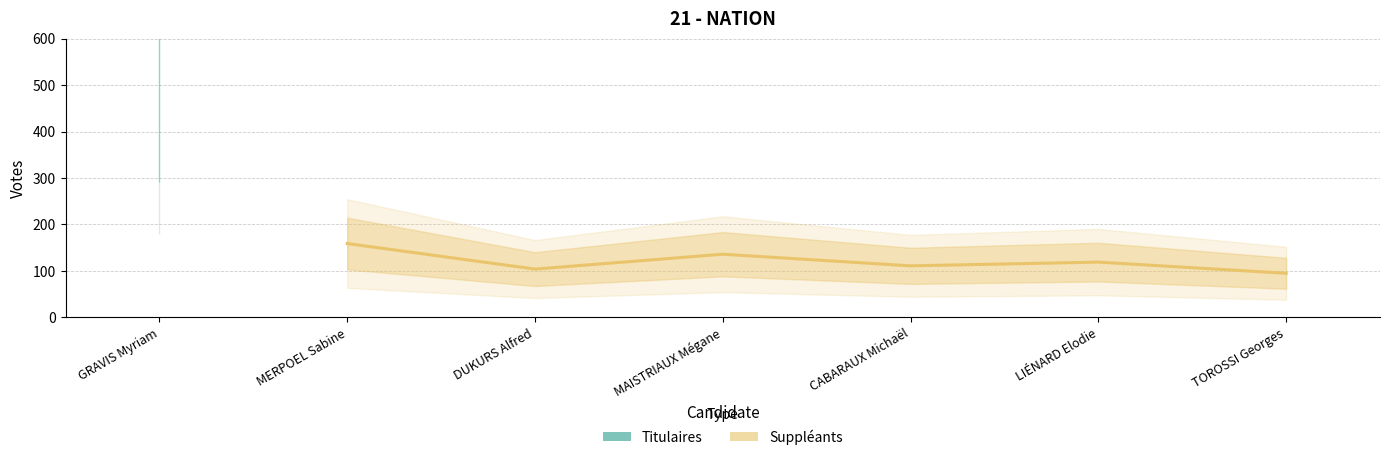

Is this an area chart (filled region under the line)?

No